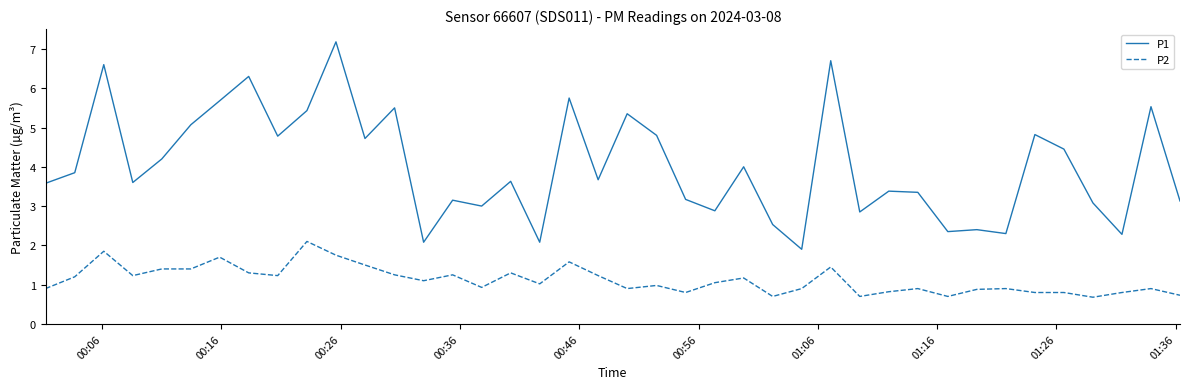

What are all the series names shown in the legend?

P1, P2